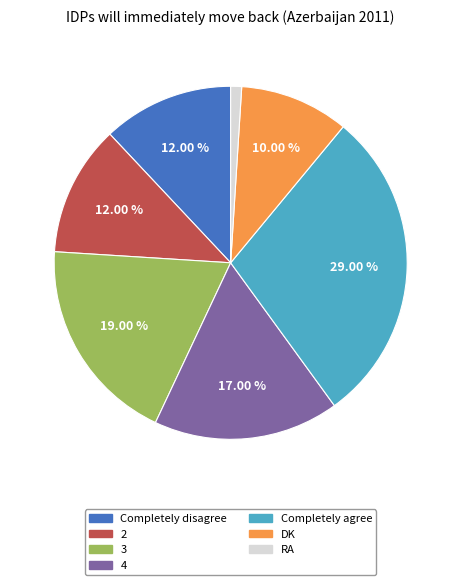

How many slices are in this pie chart?

7